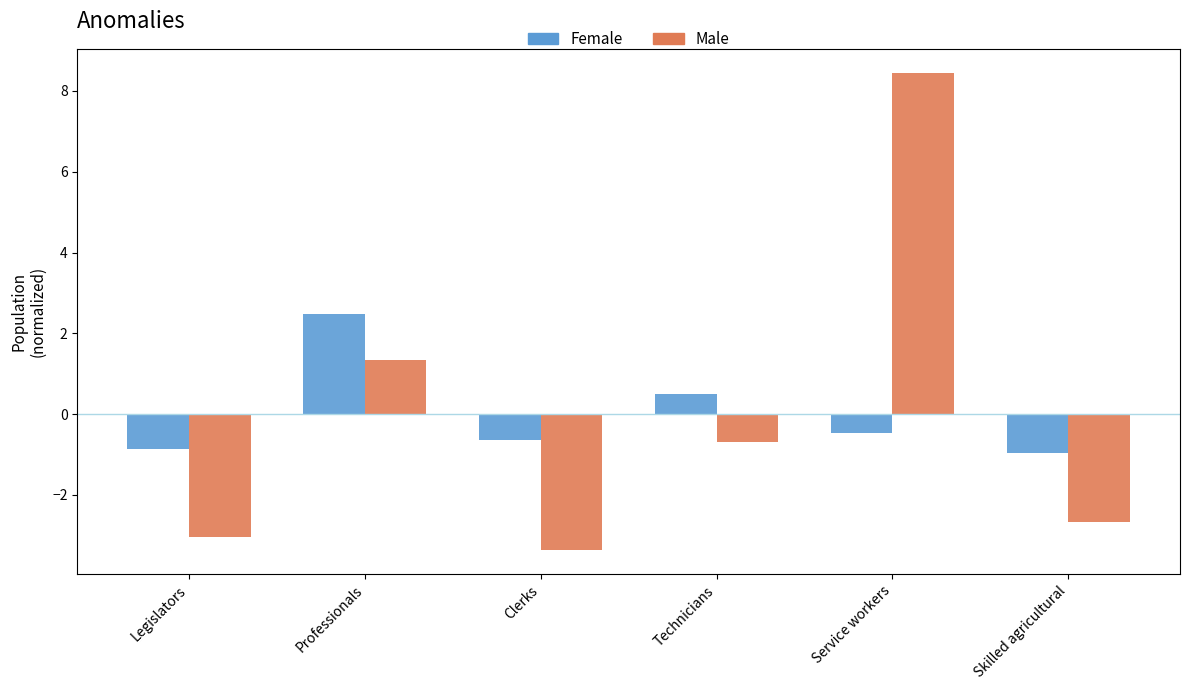

What is the difference between the Female values at Professionals and Service workers?

2.9